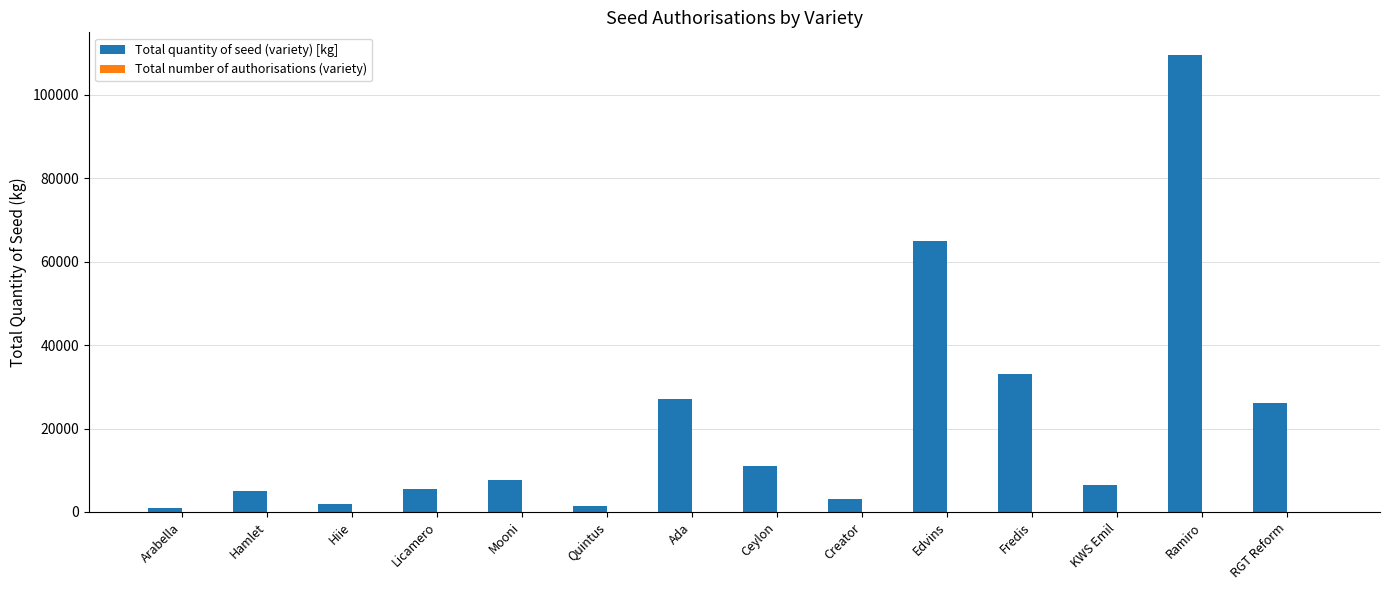

What is the maximum value shown in the chart?

109500